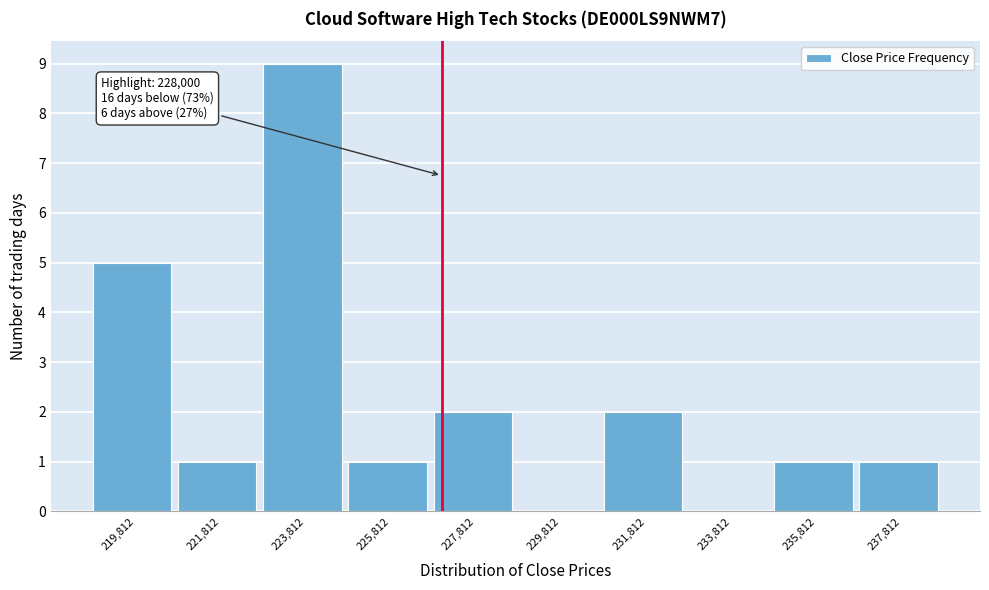

Reading left to right, what are all the values shown in this chart?

219,812=5	221,812=1	223,812=9	225,812=1	227,812=2	229,812=0	231,812=2	233,812=0	235,812=1	237,812=1